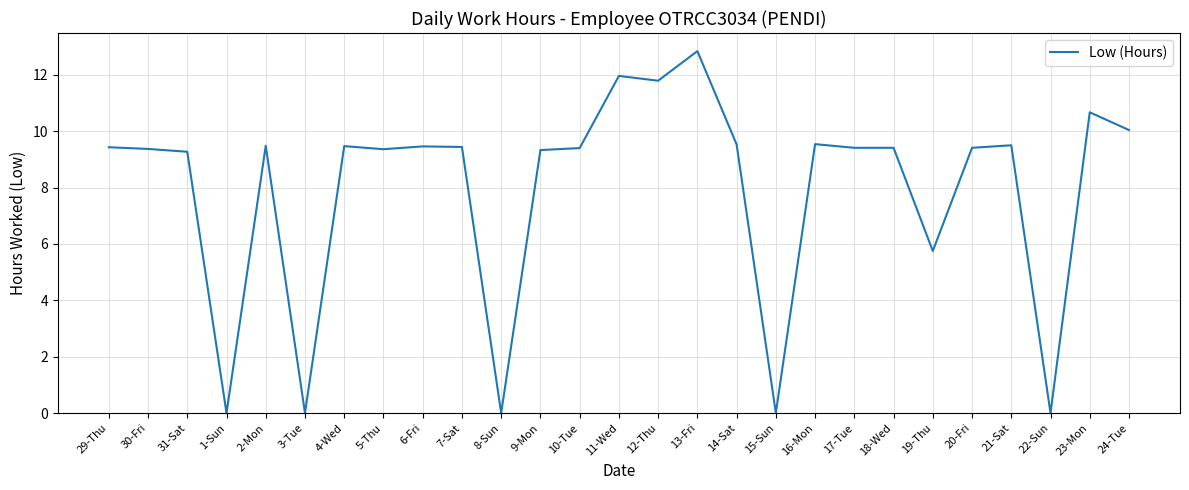

How many values exceed 9?

21